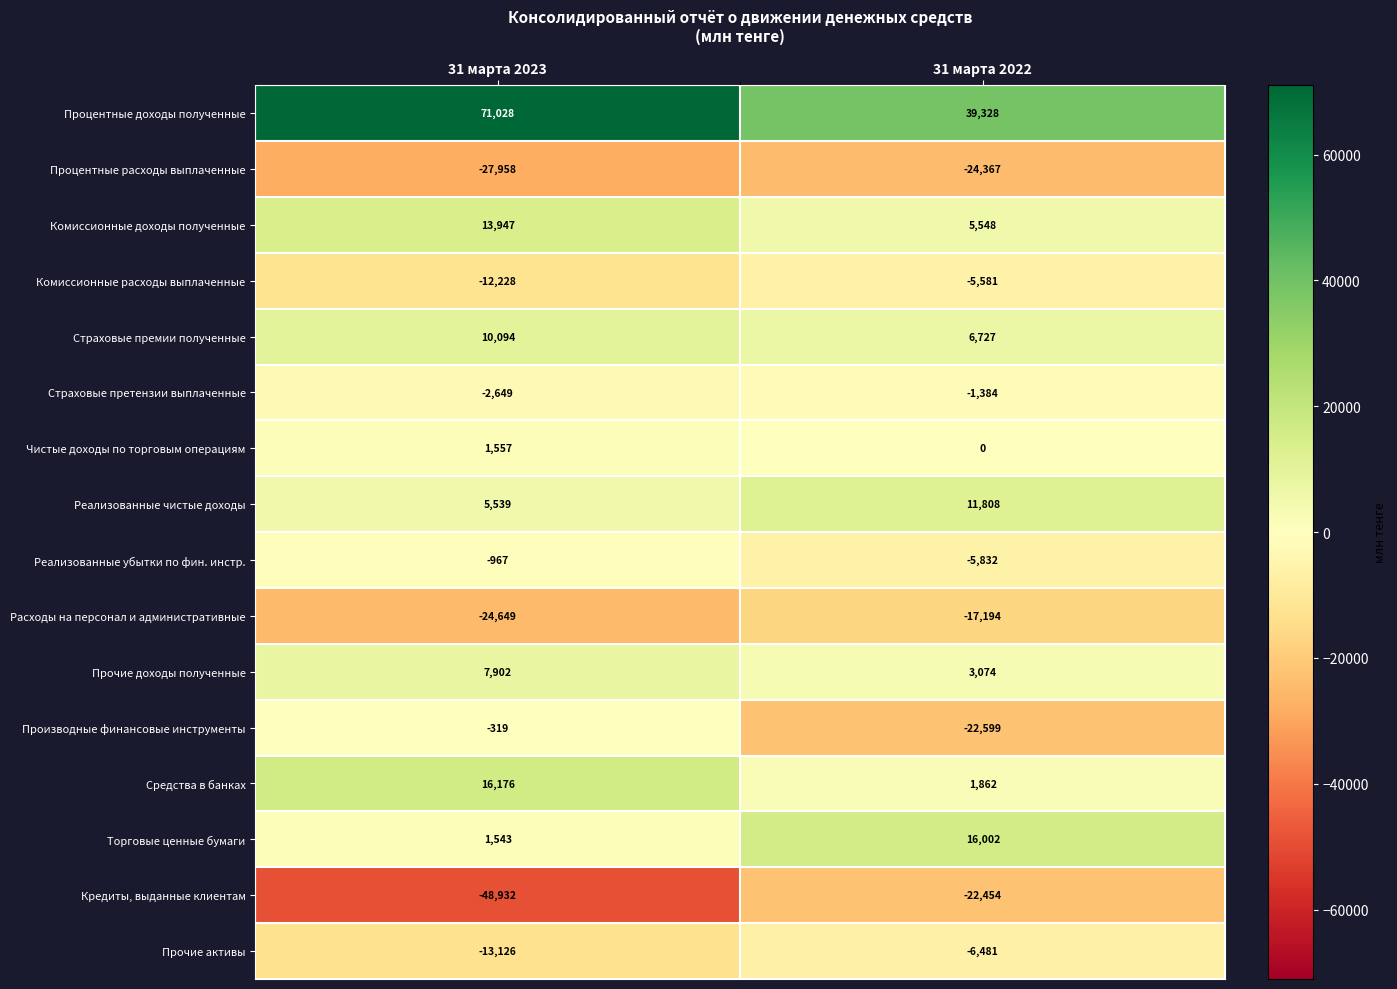

What is the average value of the Процентные доходы полученные series?

55178